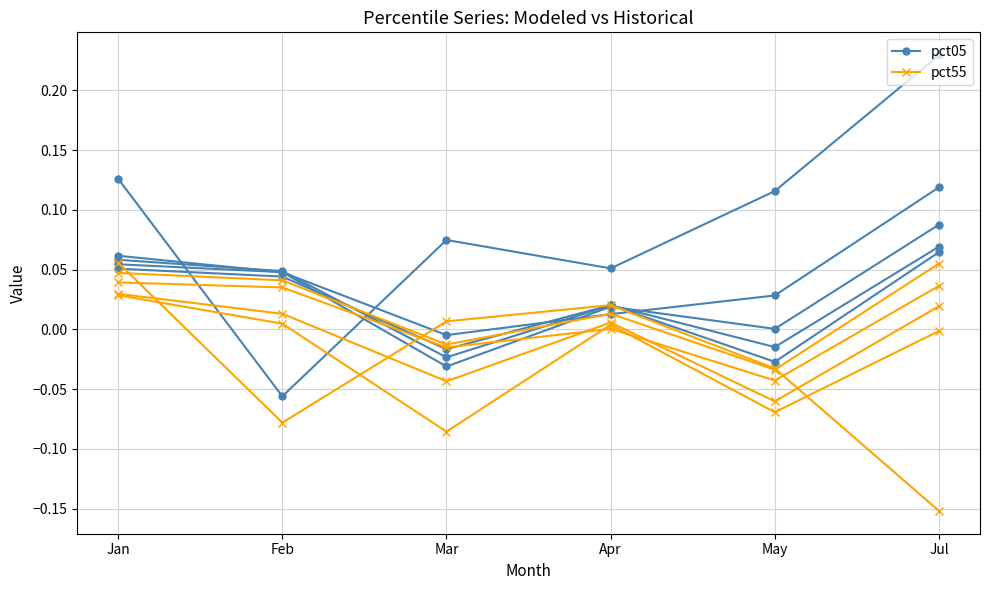

At which category is the sum across all series the highest?

Jul